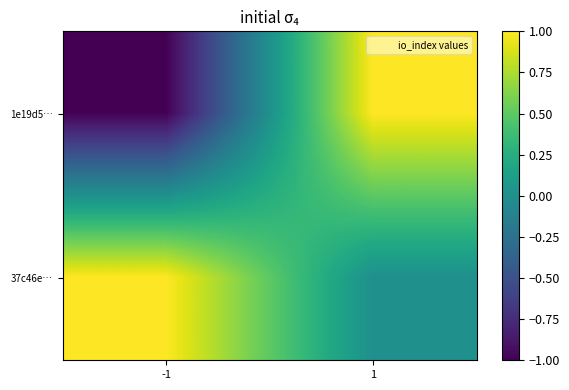

At how many categories does at least one series exceed 0?

2